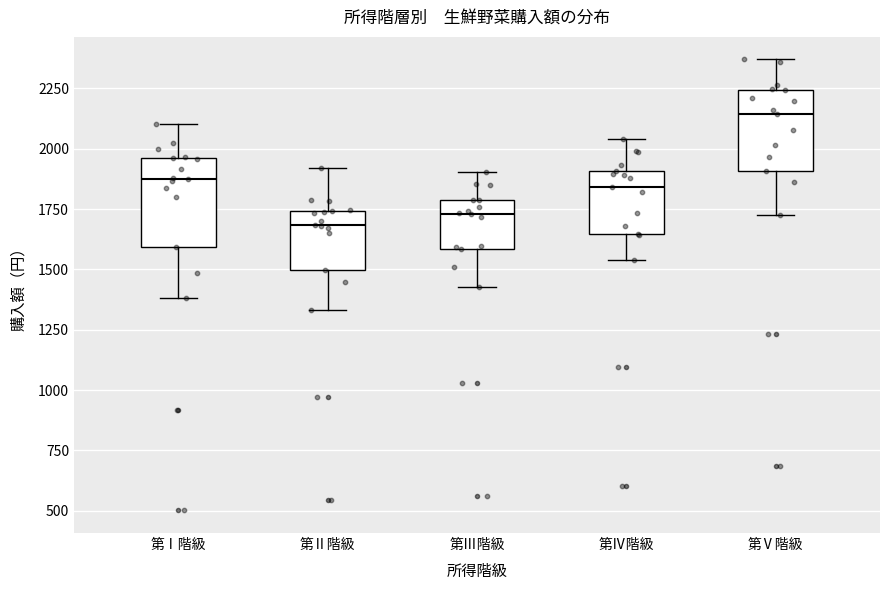

Where does the median line of the box for 第Ⅰ階級 sit on the y-axis? The values are not printed on the chart, so give them approximately, as read against the axis.

1900